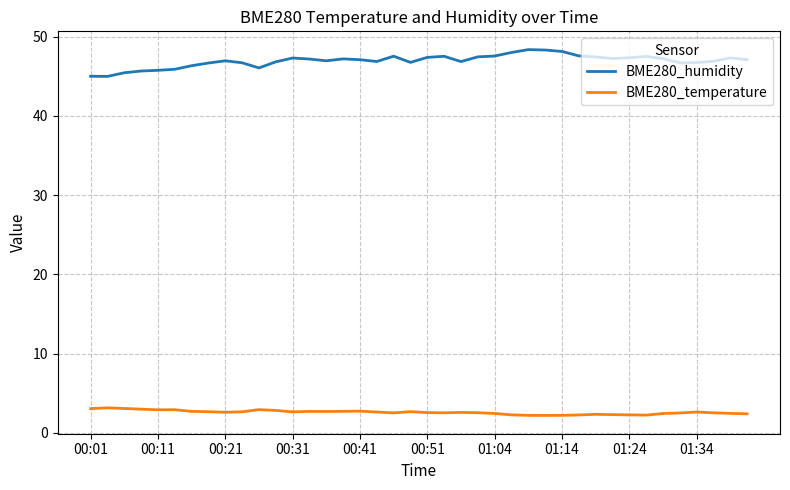

True or false: BME280_temperature and BME280_humidity intersect in this chart.

False